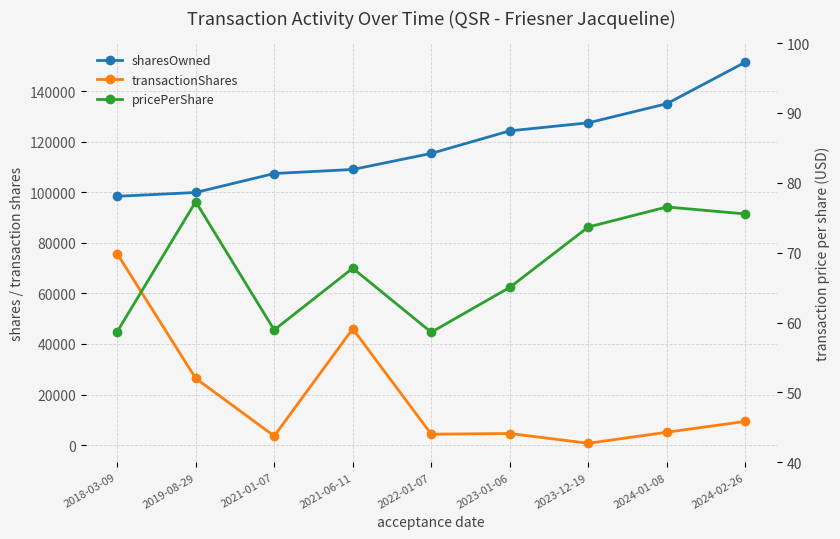

What is the value of the pricePerShare point at the 4th from the left?

67.8